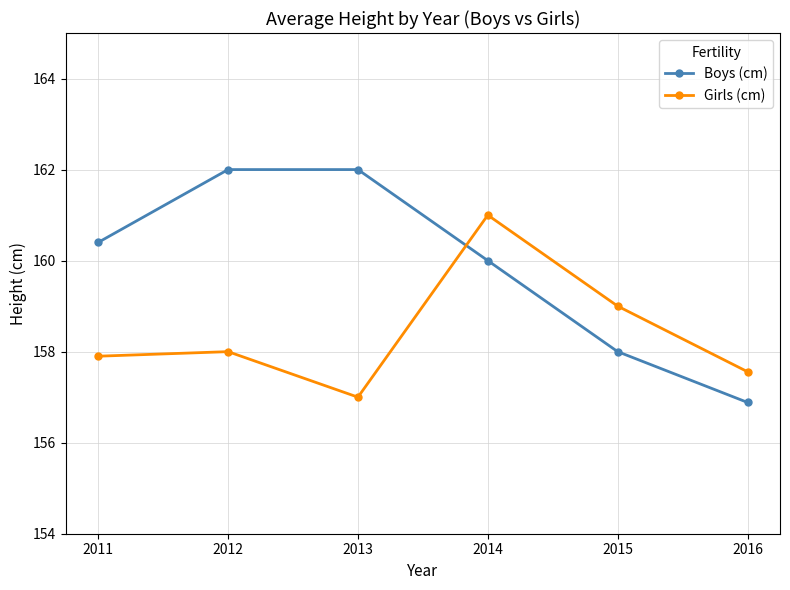

List the series in order of their overall mean, highest first.

Boys (cm), Girls (cm)